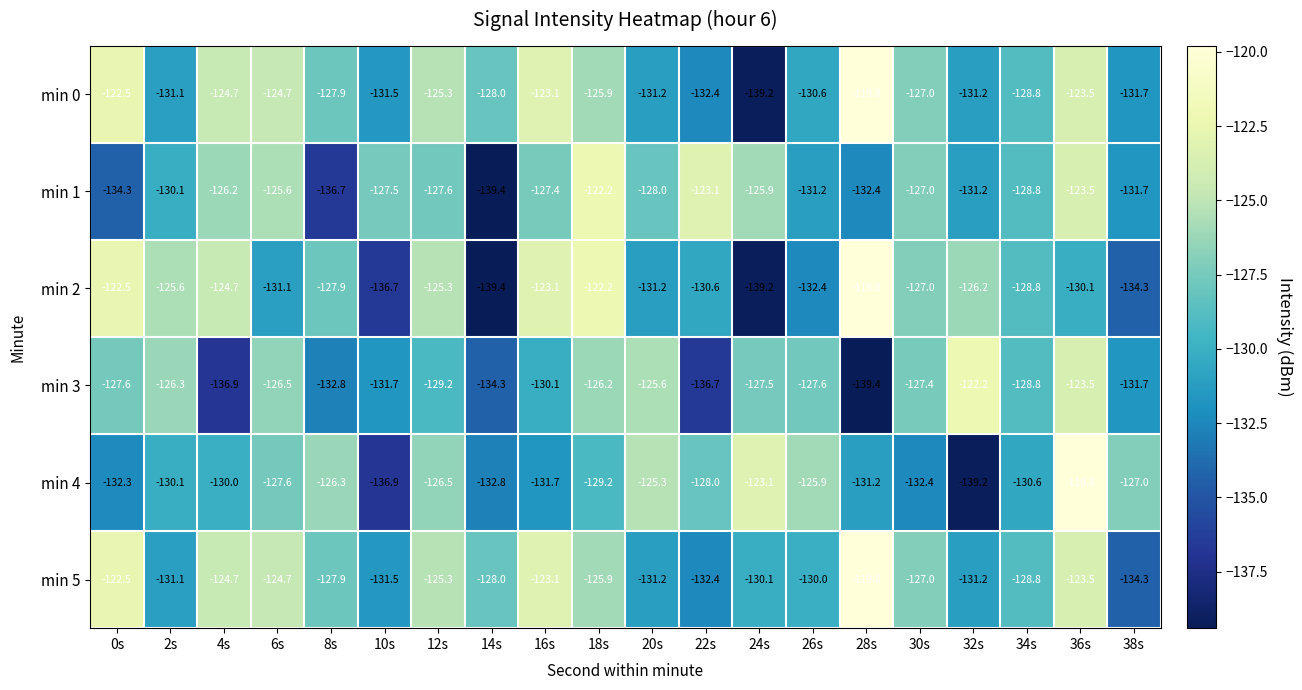

List the labels in order of min 4 value, smallest first.

32s, 10s, 14s, 30s, 0s, 16s, 28s, 34s, 2s, 4s, 18s, 22s, 6s, 38s, 12s, 8s, 26s, 20s, 24s, 36s